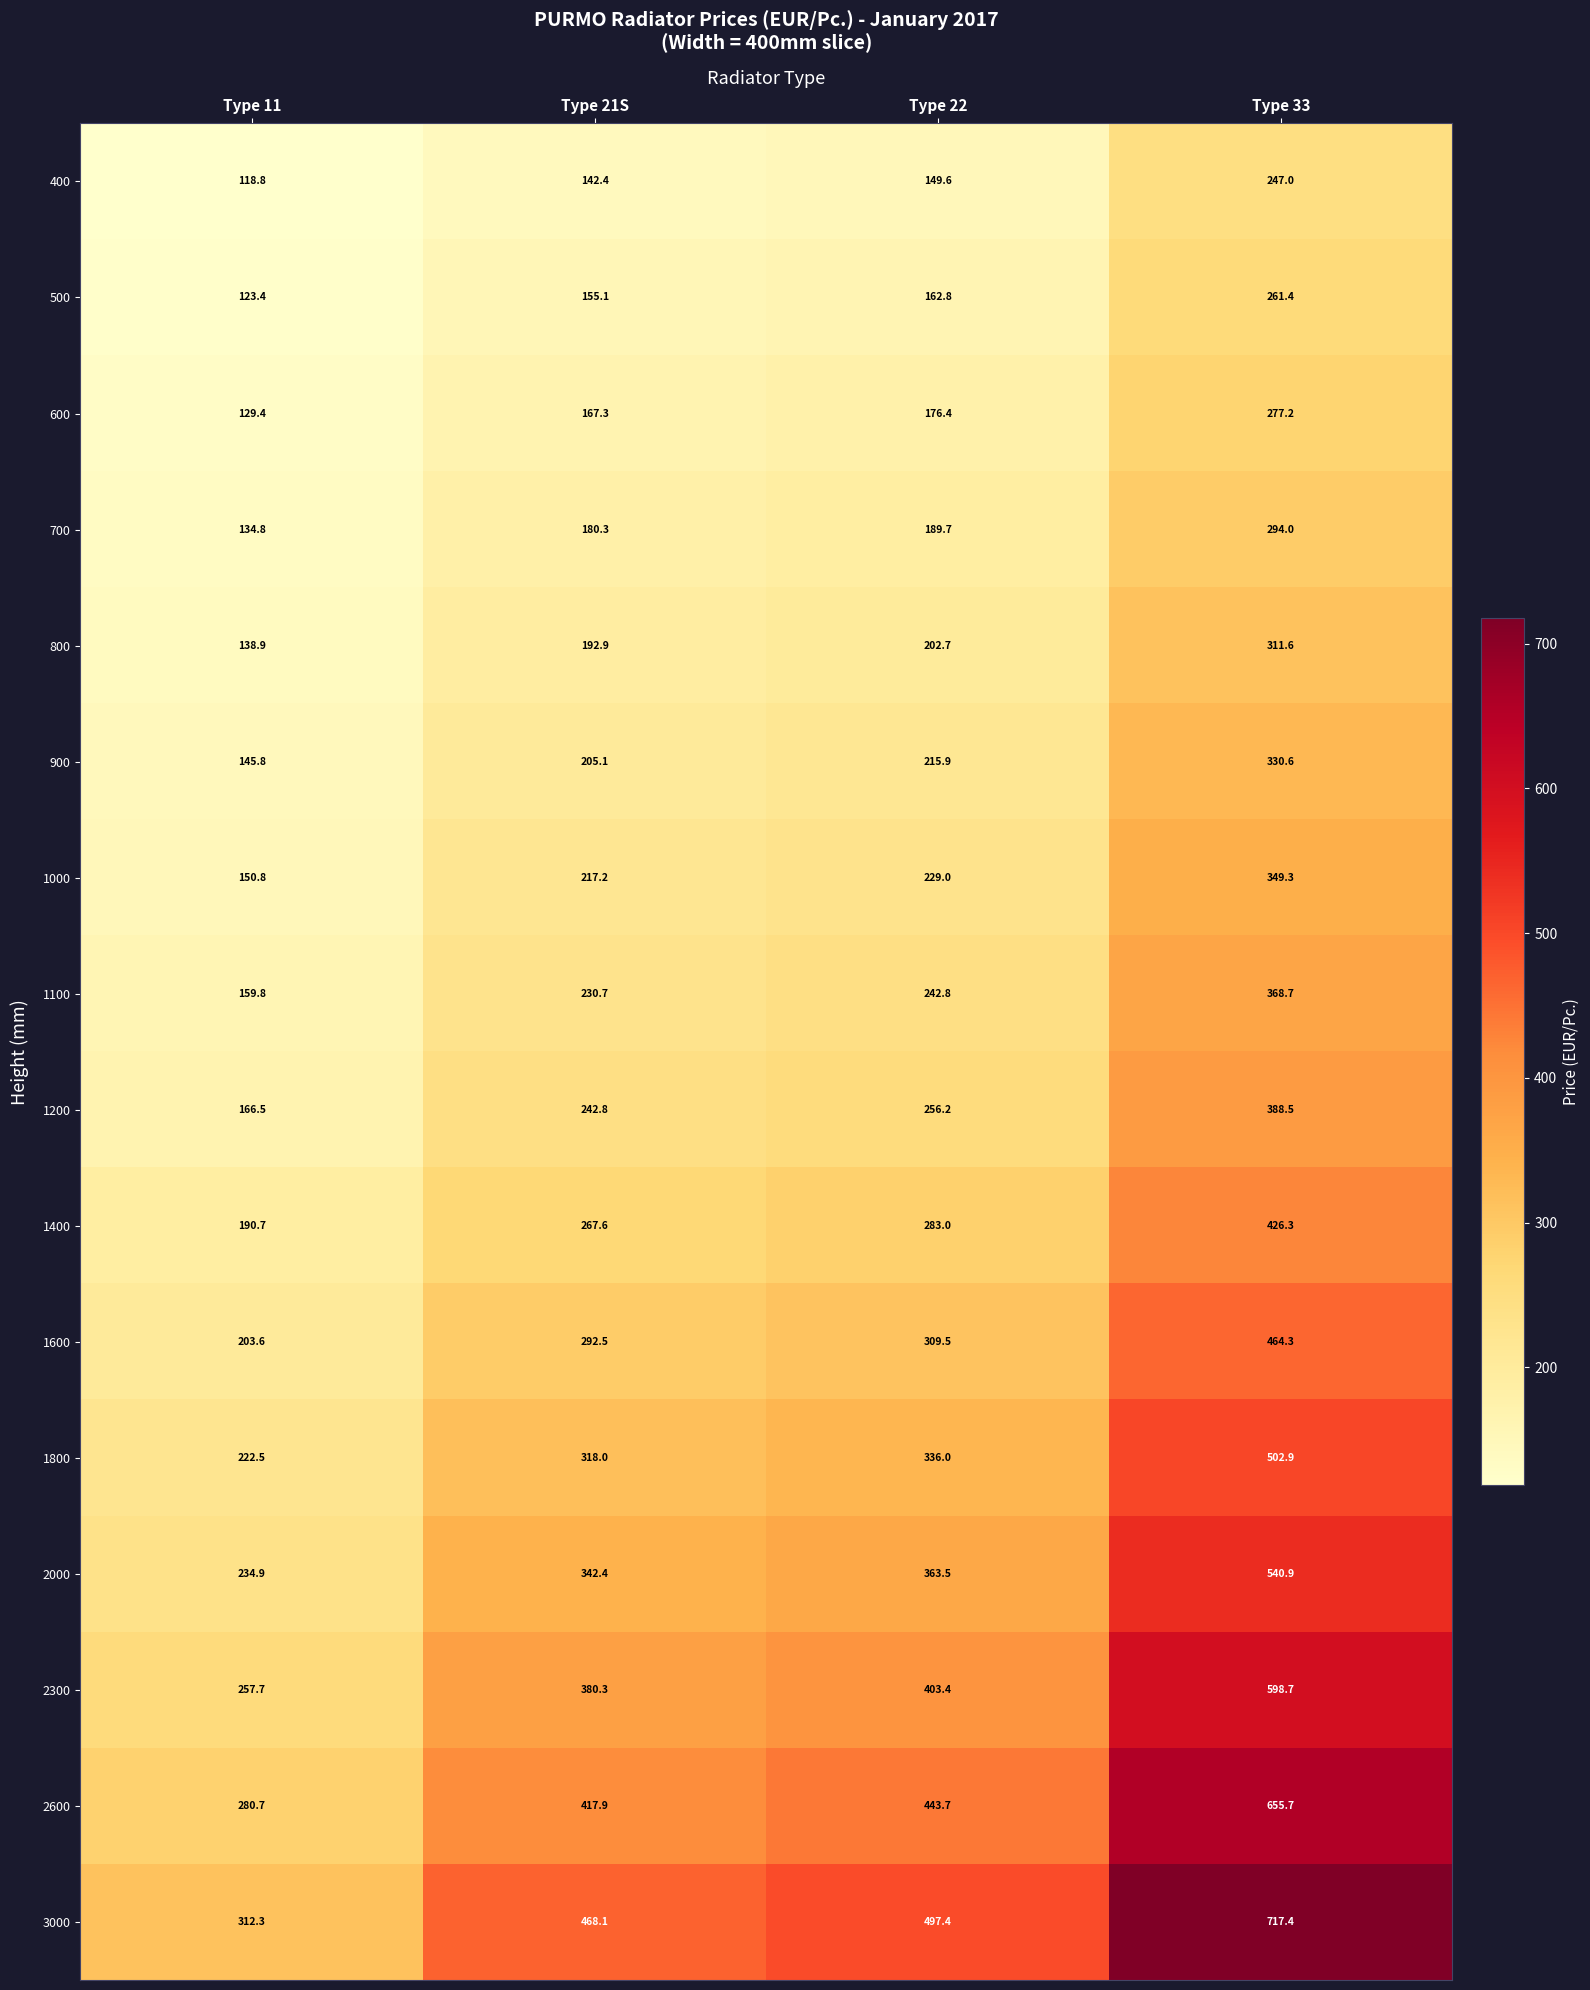

Between Type 11 and Type 33, which series saw the biggest shift?

3000